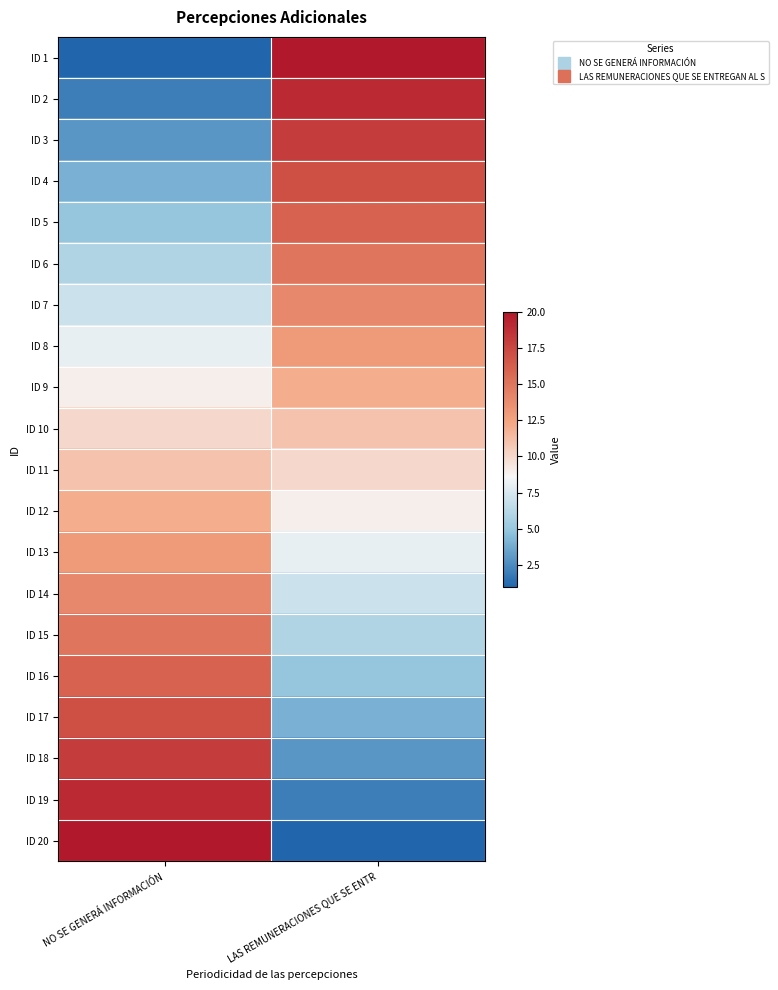

Reading left to right, transcribe all the data shown in this chart.

ID 1: NO SE GENERÁ INFORMACIÓN=1	LAS REMUNERACIONES QUE SE ENTR=20
ID 2: NO SE GENERÁ INFORMACIÓN=2	LAS REMUNERACIONES QUE SE ENTR=19
ID 3: NO SE GENERÁ INFORMACIÓN=3	LAS REMUNERACIONES QUE SE ENTR=18
ID 4: NO SE GENERÁ INFORMACIÓN=4	LAS REMUNERACIONES QUE SE ENTR=17
ID 5: NO SE GENERÁ INFORMACIÓN=5	LAS REMUNERACIONES QUE SE ENTR=16
ID 6: NO SE GENERÁ INFORMACIÓN=6	LAS REMUNERACIONES QUE SE ENTR=15
ID 7: NO SE GENERÁ INFORMACIÓN=7	LAS REMUNERACIONES QUE SE ENTR=14
ID 8: NO SE GENERÁ INFORMACIÓN=8	LAS REMUNERACIONES QUE SE ENTR=13
ID 9: NO SE GENERÁ INFORMACIÓN=9	LAS REMUNERACIONES QUE SE ENTR=12
ID 10: NO SE GENERÁ INFORMACIÓN=10	LAS REMUNERACIONES QUE SE ENTR=11
ID 11: NO SE GENERÁ INFORMACIÓN=11	LAS REMUNERACIONES QUE SE ENTR=10
ID 12: NO SE GENERÁ INFORMACIÓN=12	LAS REMUNERACIONES QUE SE ENTR=9
ID 13: NO SE GENERÁ INFORMACIÓN=13	LAS REMUNERACIONES QUE SE ENTR=8
ID 14: NO SE GENERÁ INFORMACIÓN=14	LAS REMUNERACIONES QUE SE ENTR=7
ID 15: NO SE GENERÁ INFORMACIÓN=15	LAS REMUNERACIONES QUE SE ENTR=6
ID 16: NO SE GENERÁ INFORMACIÓN=16	LAS REMUNERACIONES QUE SE ENTR=5
ID 17: NO SE GENERÁ INFORMACIÓN=17	LAS REMUNERACIONES QUE SE ENTR=4
ID 18: NO SE GENERÁ INFORMACIÓN=18	LAS REMUNERACIONES QUE SE ENTR=3
ID 19: NO SE GENERÁ INFORMACIÓN=19	LAS REMUNERACIONES QUE SE ENTR=2
ID 20: NO SE GENERÁ INFORMACIÓN=20	LAS REMUNERACIONES QUE SE ENTR=1